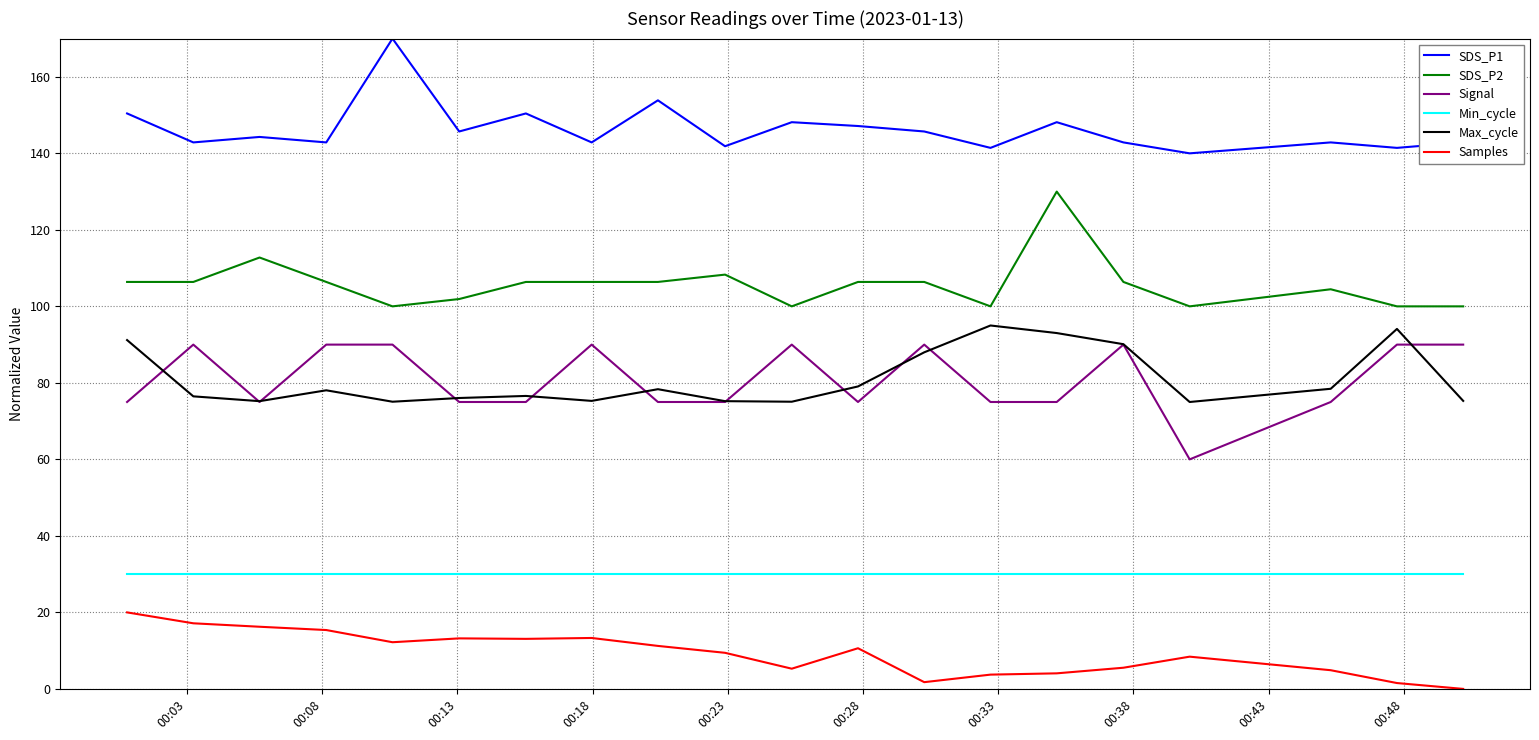

What is the highest value of the Samples series?

20.0